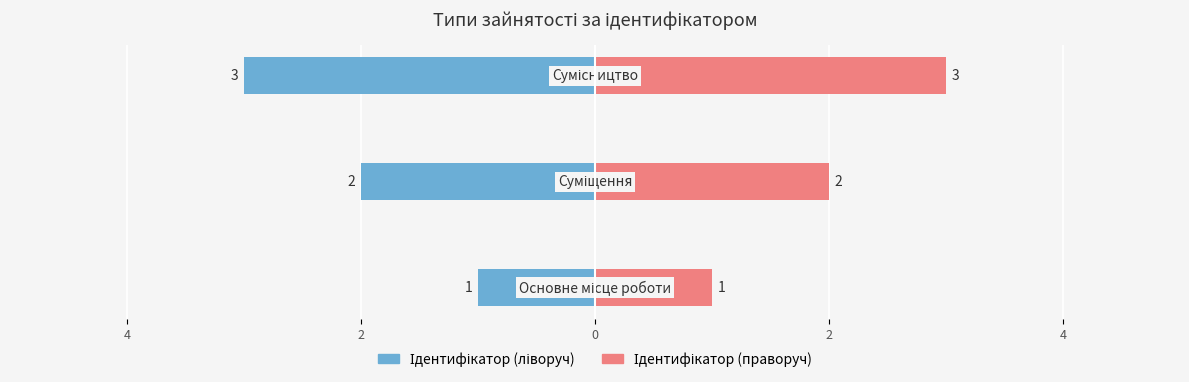

List the series in order of their peak value, lowest first.

Ідентифікатор (ліворуч), Ідентифікатор (праворуч)